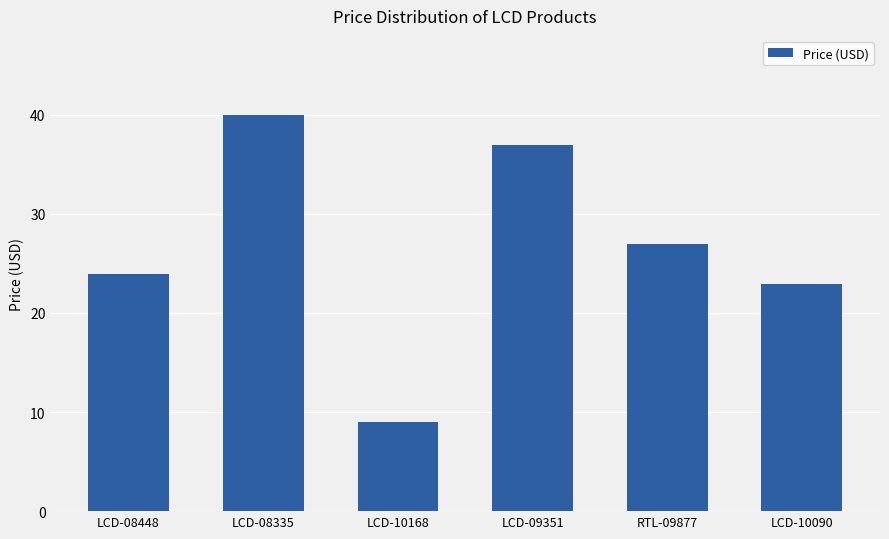

Which category has the highest value across all series?

LCD-08335